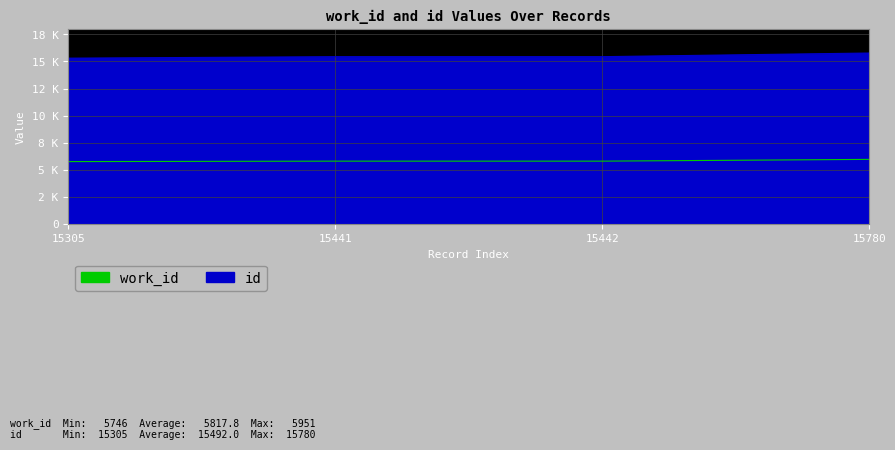

Reading left to right, what are all the values shown in this chart?

work_id: 15305=5746	15441=5787	15442=5787	15780=5951
id: 15305=15305	15441=15441	15442=15442	15780=15780